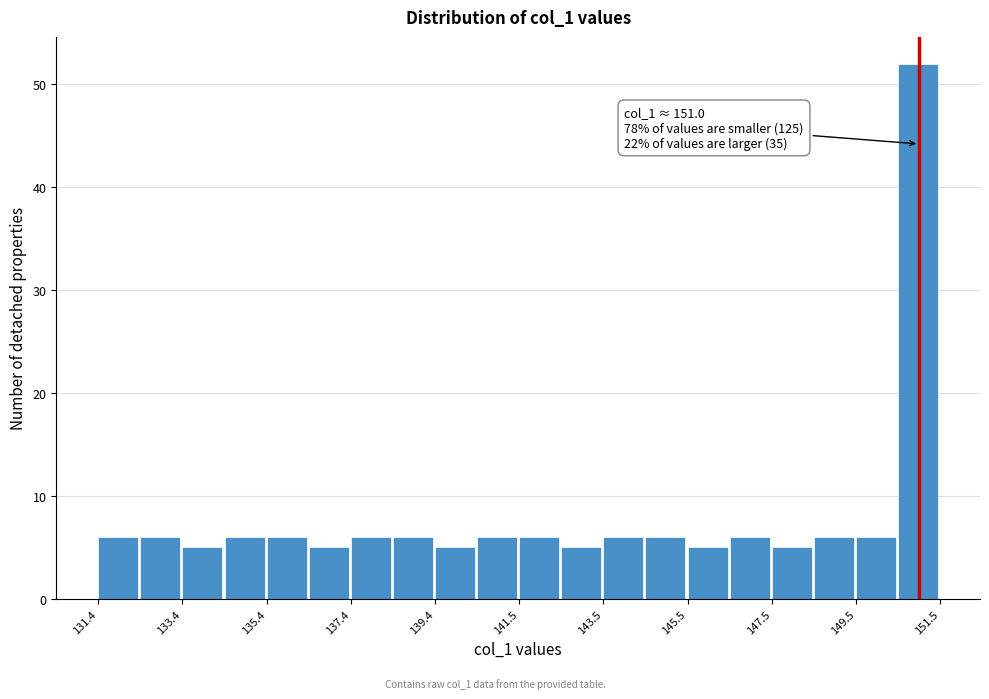

Read against the x-axis, roughly where is the centre of the tallest bar?

151.0